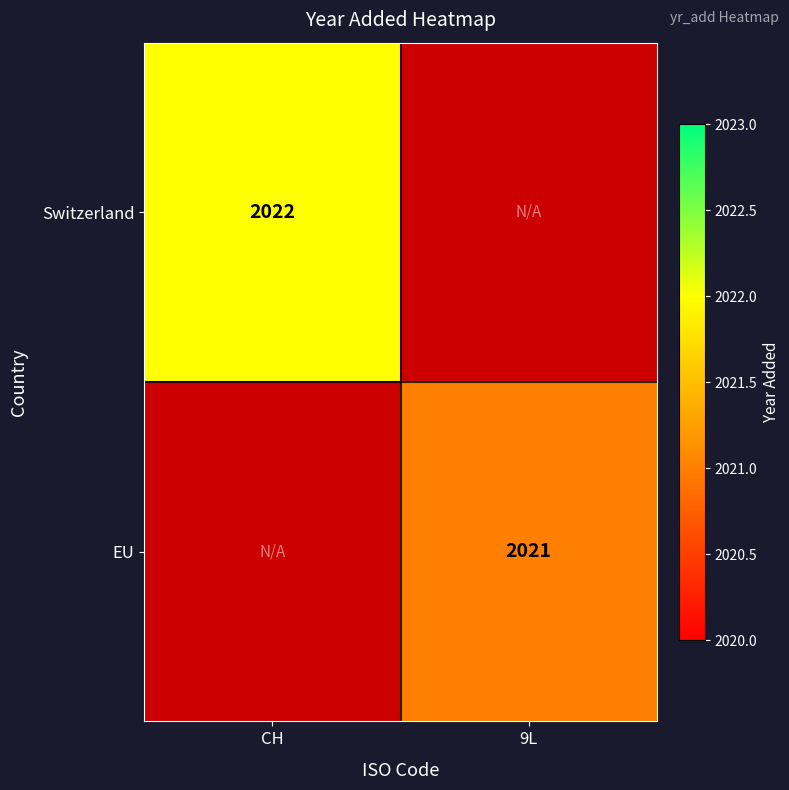

The value of EU at 9L is 3513. True or false?

False